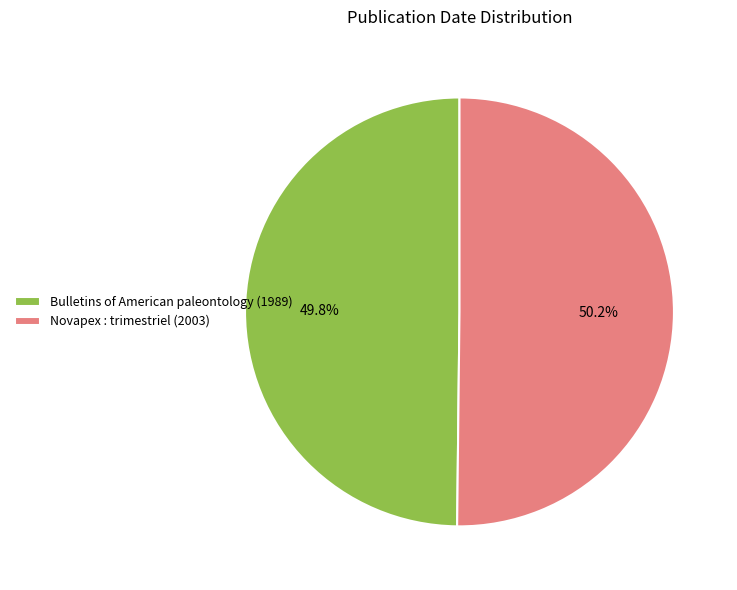

The Novapex : trimestriel (2003) slice represents 38% of the pie. True or false?

False